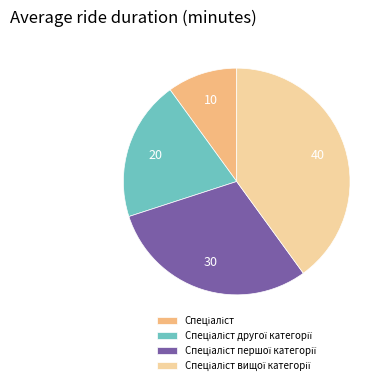

Does any single category account for the majority?

No